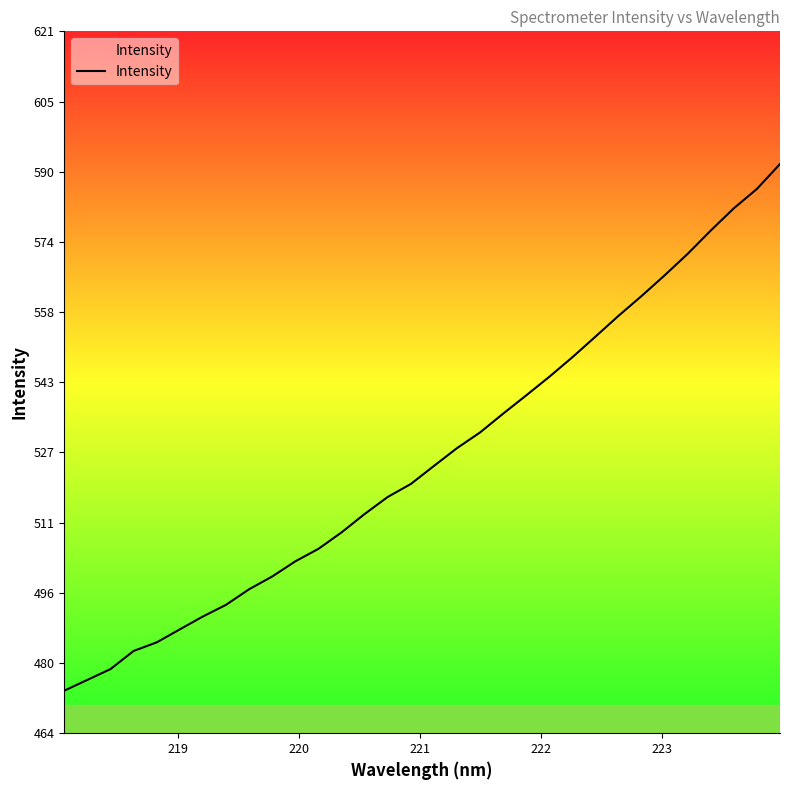

What is the minimum value shown in the chart?

473.9